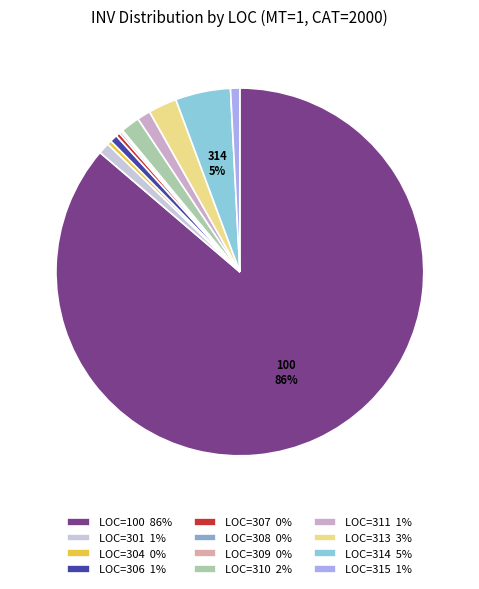

Between LOC=304 and LOC=100, which is larger?

LOC=100